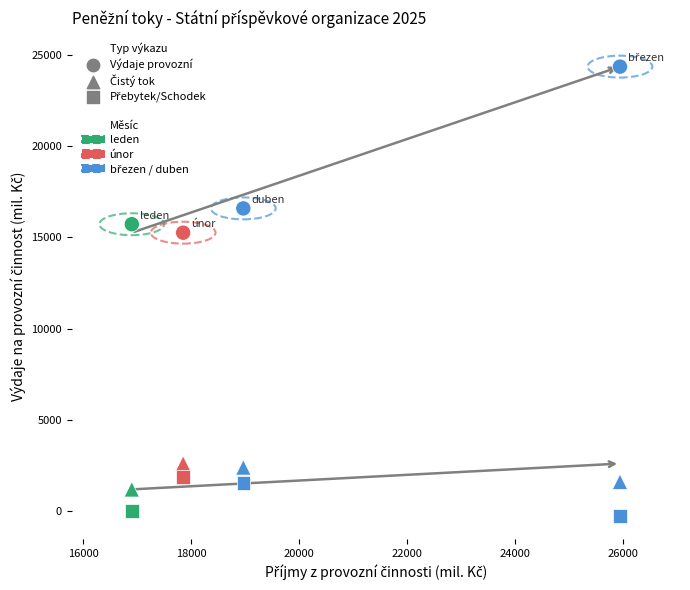

How many points are shown in the scatter plot?

12